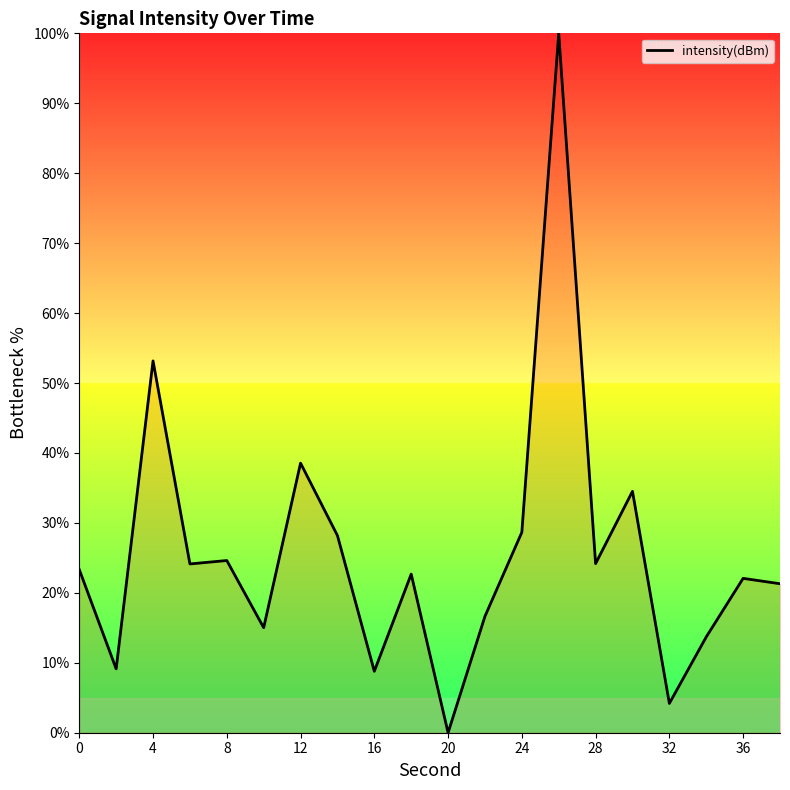

What is the greatest value displayed?

100.0